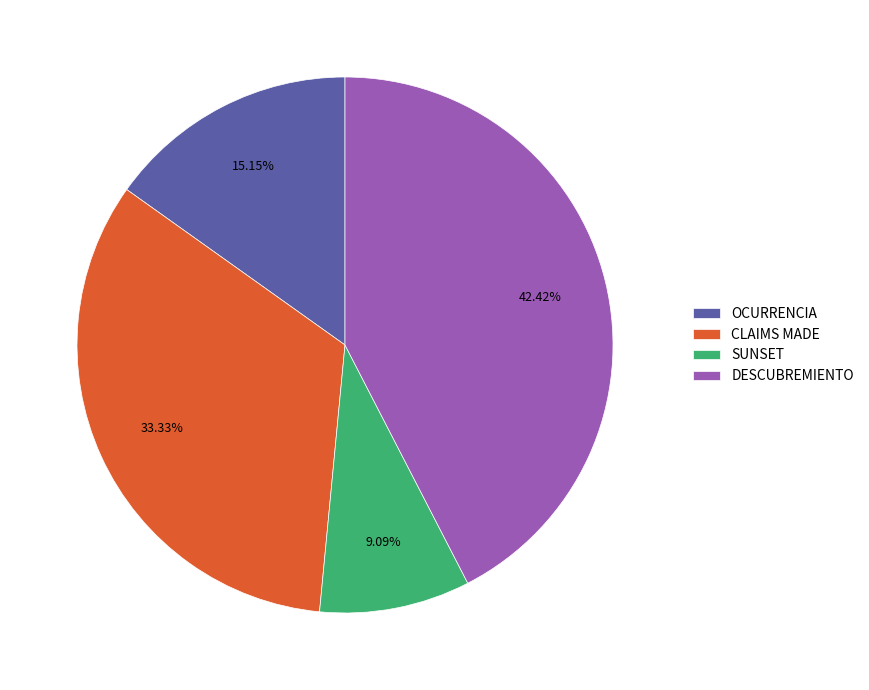

To the nearest percent, what portion does SUNSET represent?

9%